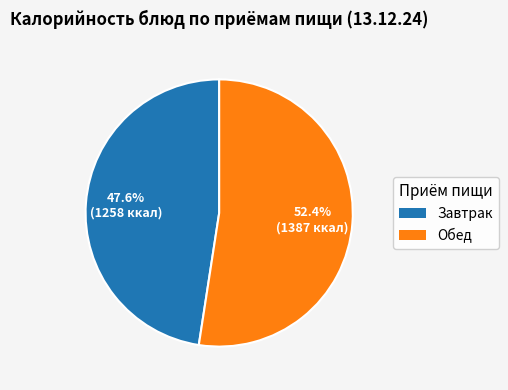

Does any single category account for the majority?

Yes